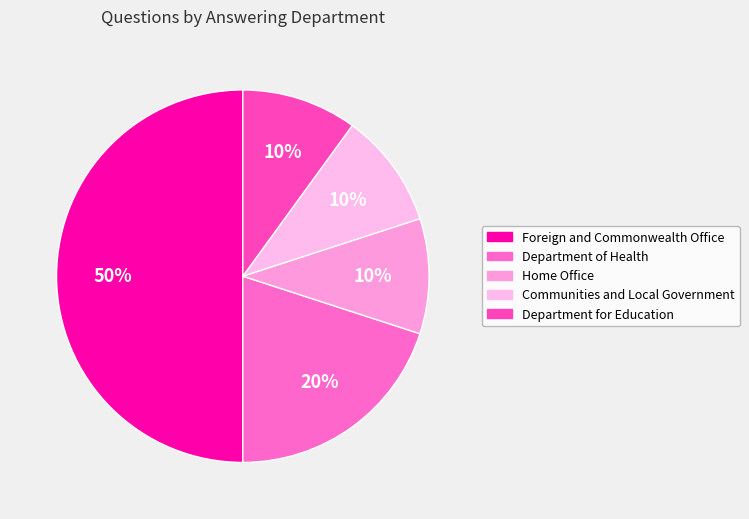

Is the sum of Foreign and Commonwealth Office and Communities and Local Government greater than half?

Yes